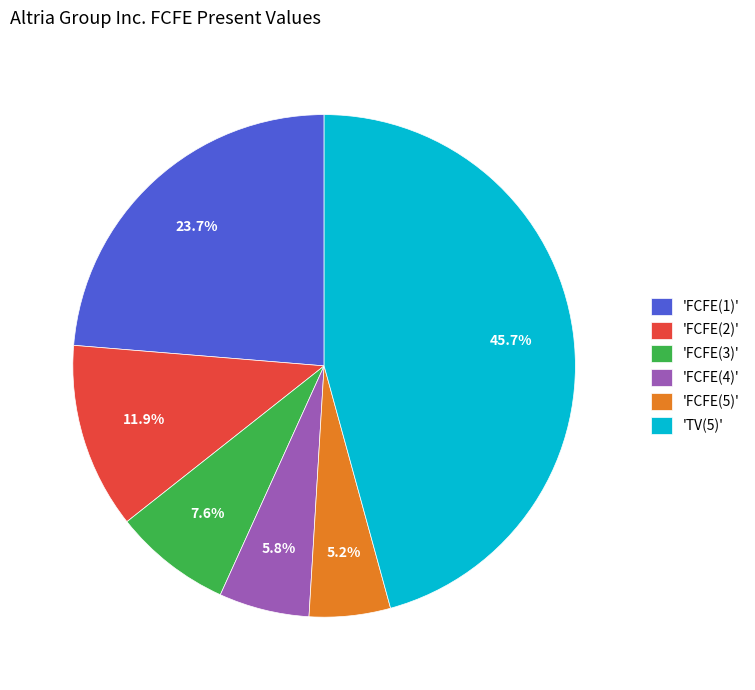

Does 'FCFE(1)' represent more than half of the total?

No